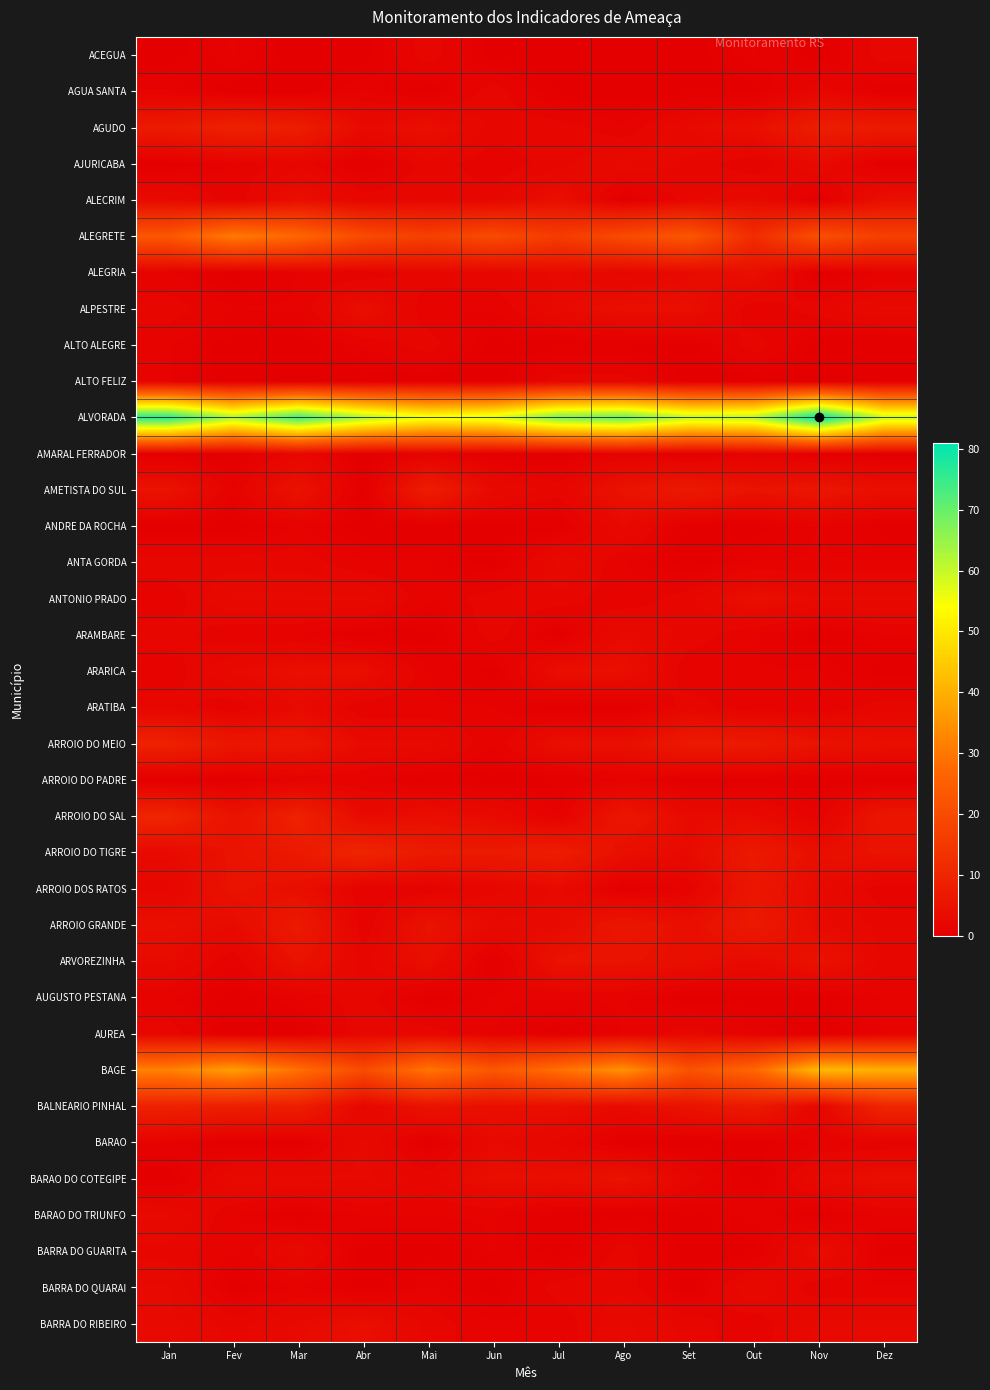

Reading right to left, what are all the values shown in this chart?

ACEGUA: Dez=2	Nov=0	Out=1	Set=0	Ago=0	Jul=0	Jun=0	Mai=2	Abr=0	Mar=0	Fev=1	Jan=0
AGUA SANTA: Dez=0	Nov=2	Out=0	Set=0	Ago=0	Jul=0	Jun=2	Mai=0	Abr=1	Mar=0	Fev=0	Jan=1
AGUDO: Dez=7	Nov=8	Out=4	Set=3	Ago=1	Jul=2	Jun=2	Mai=4	Abr=3	Mar=8	Fev=9	Jan=7
AJURICABA: Dez=0	Nov=3	Out=1	Set=2	Ago=3	Jul=2	Jun=1	Mai=2	Abr=0	Mar=2	Fev=1	Jan=0
ALECRIM: Dez=4	Nov=0	Out=3	Set=2	Ago=0	Jul=4	Jun=2	Mai=2	Abr=2	Mar=4	Fev=1	Jan=3
ALEGRETE: Dez=17	Nov=21	Out=12	Set=23	Ago=20	Jul=16	Jun=20	Mai=17	Abr=20	Mar=27	Fev=31	Jan=23
ALEGRIA: Dez=1	Nov=0	Out=4	Set=3	Ago=2	Jul=3	Jun=2	Mai=2	Abr=1	Mar=1	Fev=0	Jan=1
ALPESTRE: Dez=3	Nov=2	Out=1	Set=4	Ago=4	Jul=3	Jun=1	Mai=1	Abr=4	Mar=1	Fev=1	Jan=2
ALTO ALEGRE: Dez=0	Nov=0	Out=2	Set=0	Ago=0	Jul=0	Jun=0	Mai=2	Abr=1	Mar=0	Fev=0	Jan=1
ALTO FELIZ: Dez=0	Nov=0	Out=0	Set=0	Ago=2	Jul=2	Jun=0	Mai=0	Abr=0	Mar=0	Fev=0	Jan=1
ALVORADA: Dez=60	Nov=81	Out=62	Set=61	Ago=70	Jul=68	Jun=58	Mai=56	Abr=63	Mar=74	Fev=63	Jan=77
AMARAL FERRADOR: Dez=0	Nov=0	Out=1	Set=0	Ago=1	Jul=0	Jun=0	Mai=1	Abr=0	Mar=2	Fev=0	Jan=0
AMETISTA DO SUL: Dez=4	Nov=6	Out=5	Set=7	Ago=5	Jul=2	Jun=3	Mai=8	Abr=0	Mar=5	Fev=1	Jan=5
ANDRE DA ROCHA: Dez=0	Nov=1	Out=0	Set=0	Ago=3	Jul=0	Jun=0	Mai=0	Abr=0	Mar=1	Fev=0	Jan=0
ANTA GORDA: Dez=1	Nov=1	Out=1	Set=0	Ago=1	Jul=3	Jun=0	Mai=1	Abr=1	Mar=2	Fev=2	Jan=2
ANTONIO PRADO: Dez=3	Nov=3	Out=4	Set=2	Ago=1	Jul=2	Jun=2	Mai=1	Abr=3	Mar=3	Fev=3	Jan=1
ARAMBARE: Dez=1	Nov=0	Out=1	Set=2	Ago=3	Jul=0	Jun=2	Mai=0	Abr=0	Mar=1	Fev=1	Jan=2
ARARICA: Dez=0	Nov=1	Out=1	Set=1	Ago=4	Jul=4	Jun=0	Mai=1	Abr=4	Mar=4	Fev=3	Jan=1
ARATIBA: Dez=2	Nov=1	Out=1	Set=2	Ago=0	Jul=0	Jun=1	Mai=1	Abr=1	Mar=3	Fev=1	Jan=2
ARROIO DO MEIO: Dez=4	Nov=5	Out=7	Set=7	Ago=4	Jul=4	Jun=1	Mai=3	Abr=3	Mar=6	Fev=6	Jan=9
ARROIO DO PADRE: Dez=0	Nov=0	Out=0	Set=0	Ago=1	Jul=0	Jun=0	Mai=0	Abr=1	Mar=1	Fev=0	Jan=0
ARROIO DO SAL: Dez=6	Nov=1	Out=3	Set=3	Ago=6	Jul=1	Jun=3	Mai=4	Abr=3	Mar=9	Fev=5	Jan=10
ARROIO DO TIGRE: Dez=5	Nov=4	Out=7	Set=3	Ago=4	Jul=8	Jun=7	Mai=7	Abr=10	Mar=7	Fev=5	Jan=3
ARROIO DOS RATOS: Dez=1	Nov=3	Out=6	Set=1	Ago=0	Jul=3	Jun=2	Mai=1	Abr=1	Mar=4	Fev=5	Jan=2
ARROIO GRANDE: Dez=2	Nov=3	Out=7	Set=4	Ago=6	Jul=3	Jun=3	Mai=5	Abr=1	Mar=7	Fev=3	Jan=4
ARVOREZINHA: Dez=2	Nov=5	Out=3	Set=4	Ago=5	Jul=5	Jun=0	Mai=4	Abr=2	Mar=5	Fev=1	Jan=3
AUGUSTO PESTANA: Dez=1	Nov=0	Out=0	Set=0	Ago=1	Jul=1	Jun=1	Mai=0	Abr=2	Mar=1	Fev=0	Jan=1
AUREA: Dez=1	Nov=0	Out=1	Set=2	Ago=1	Jul=0	Jun=1	Mai=2	Abr=2	Mar=0	Fev=0	Jan=2
BAGE: Dez=40	Nov=42	Out=27	Set=22	Ago=35	Jul=29	Jun=23	Mai=30	Abr=20	Mar=29	Fev=37	Jan=32
BALNEARIO PINHAL: Dez=10	Nov=2	Out=7	Set=5	Ago=3	Jul=4	Jun=4	Mai=5	Abr=2	Mar=8	Fev=8	Jan=9
BARAO: Dez=1	Nov=1	Out=0	Set=0	Ago=0	Jul=2	Jun=3	Mai=0	Abr=3	Mar=0	Fev=0	Jan=1
BARAO DO COTEGIPE: Dez=4	Nov=3	Out=0	Set=2	Ago=5	Jul=4	Jun=4	Mai=2	Abr=3	Mar=3	Fev=3	Jan=0
BARAO DO TRIUNFO: Dez=1	Nov=0	Out=1	Set=0	Ago=0	Jul=0	Jun=1	Mai=1	Abr=1	Mar=0	Fev=1	Jan=3
BARRA DO GUARITA: Dez=0	Nov=4	Out=0	Set=0	Ago=2	Jul=0	Jun=1	Mai=0	Abr=0	Mar=3	Fev=1	Jan=2
BARRA DO QUARAI: Dez=1	Nov=1	Out=3	Set=0	Ago=2	Jul=2	Jun=0	Mai=1	Abr=0	Mar=1	Fev=0	Jan=3
BARRA DO RIBEIRO: Dez=3	Nov=3	Out=1	Set=2	Ago=3	Jul=1	Jun=1	Mai=2	Abr=4	Mar=3	Fev=2	Jan=3